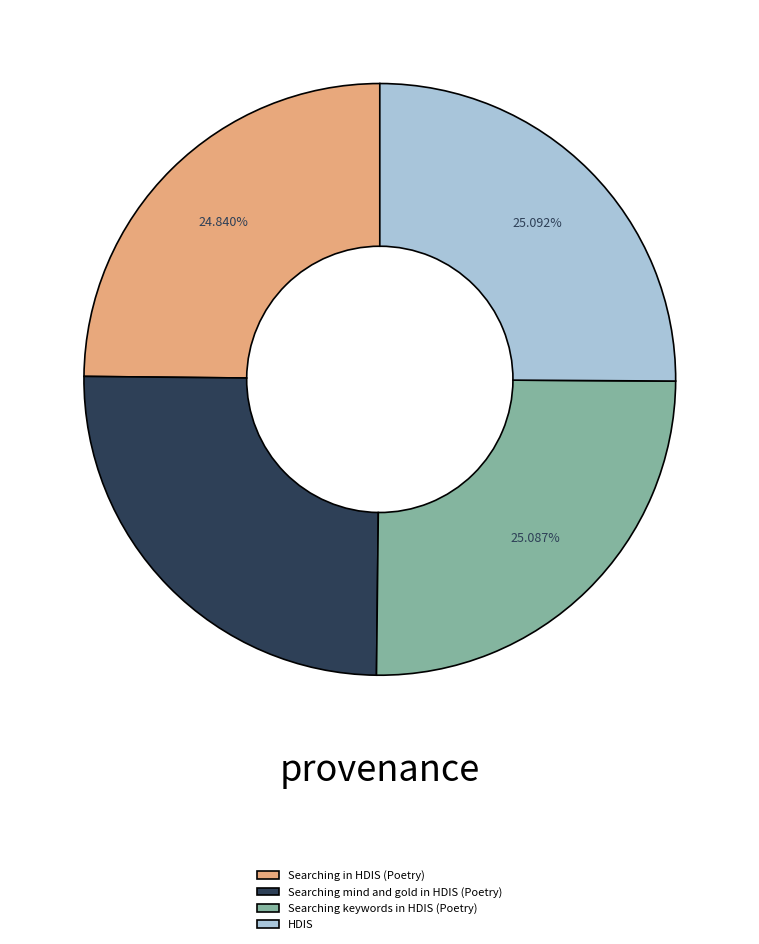

Do HDIS and Searching in HDIS (Poetry) together represent more than half of the pie?

No